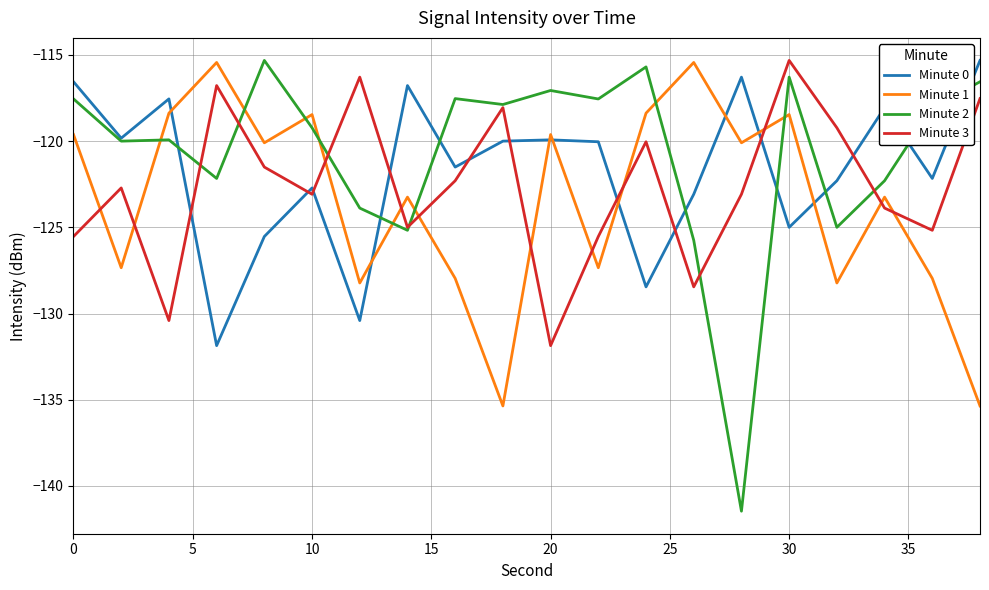

In Minute 2, how many points are lower than both neighbors (excluding endpoints)?

7